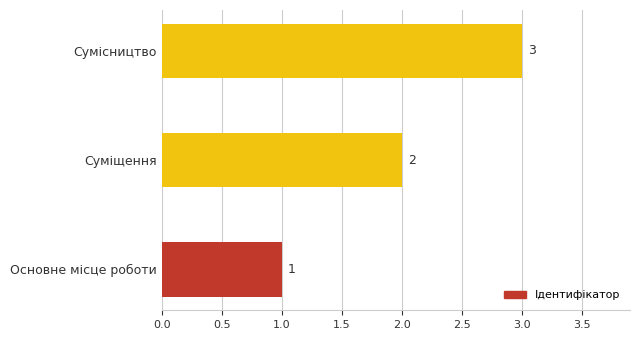

Count the values in the range 1 to 3.

3